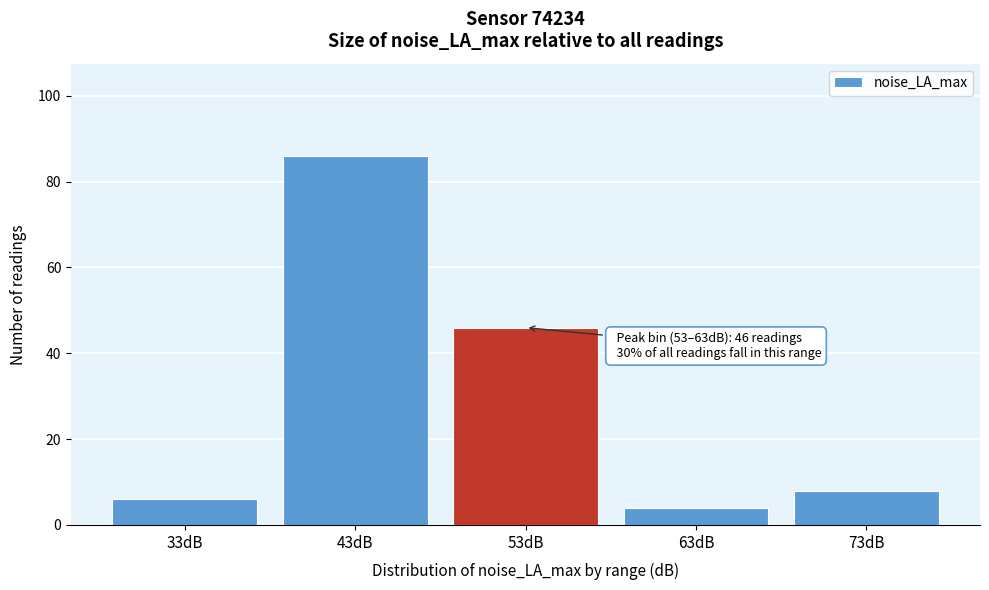

Reading right to left, transcribe all the data shown in this chart.

8	4	46	86	6